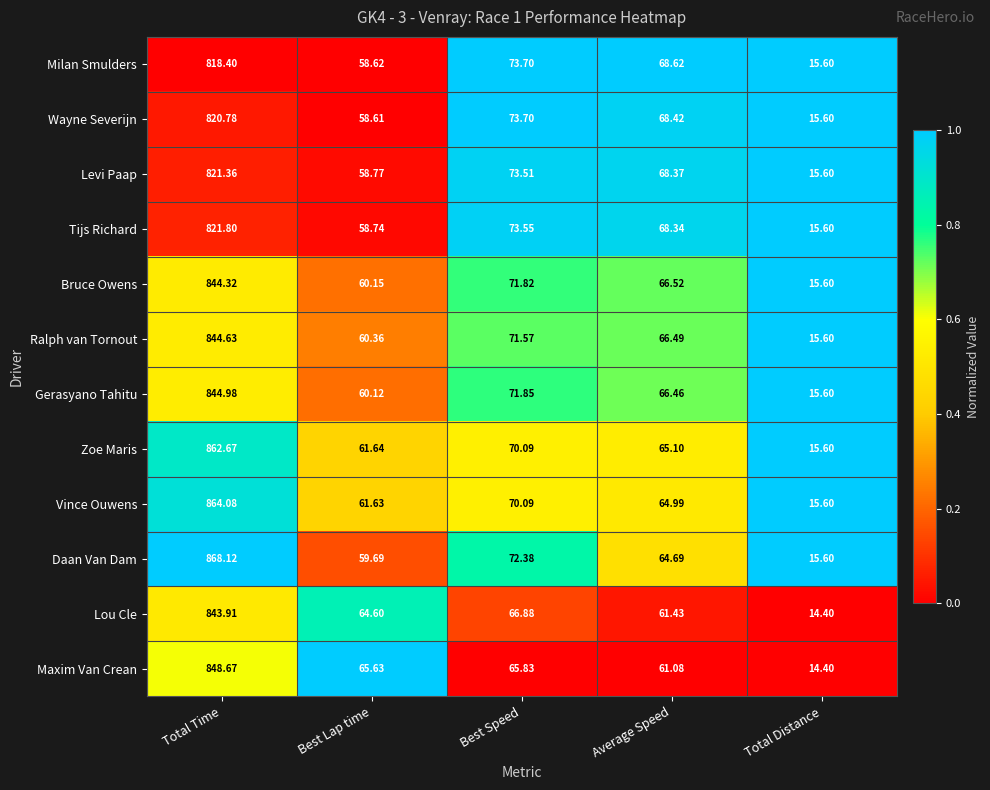

At which category is the sum across all series the highest?

Total Time